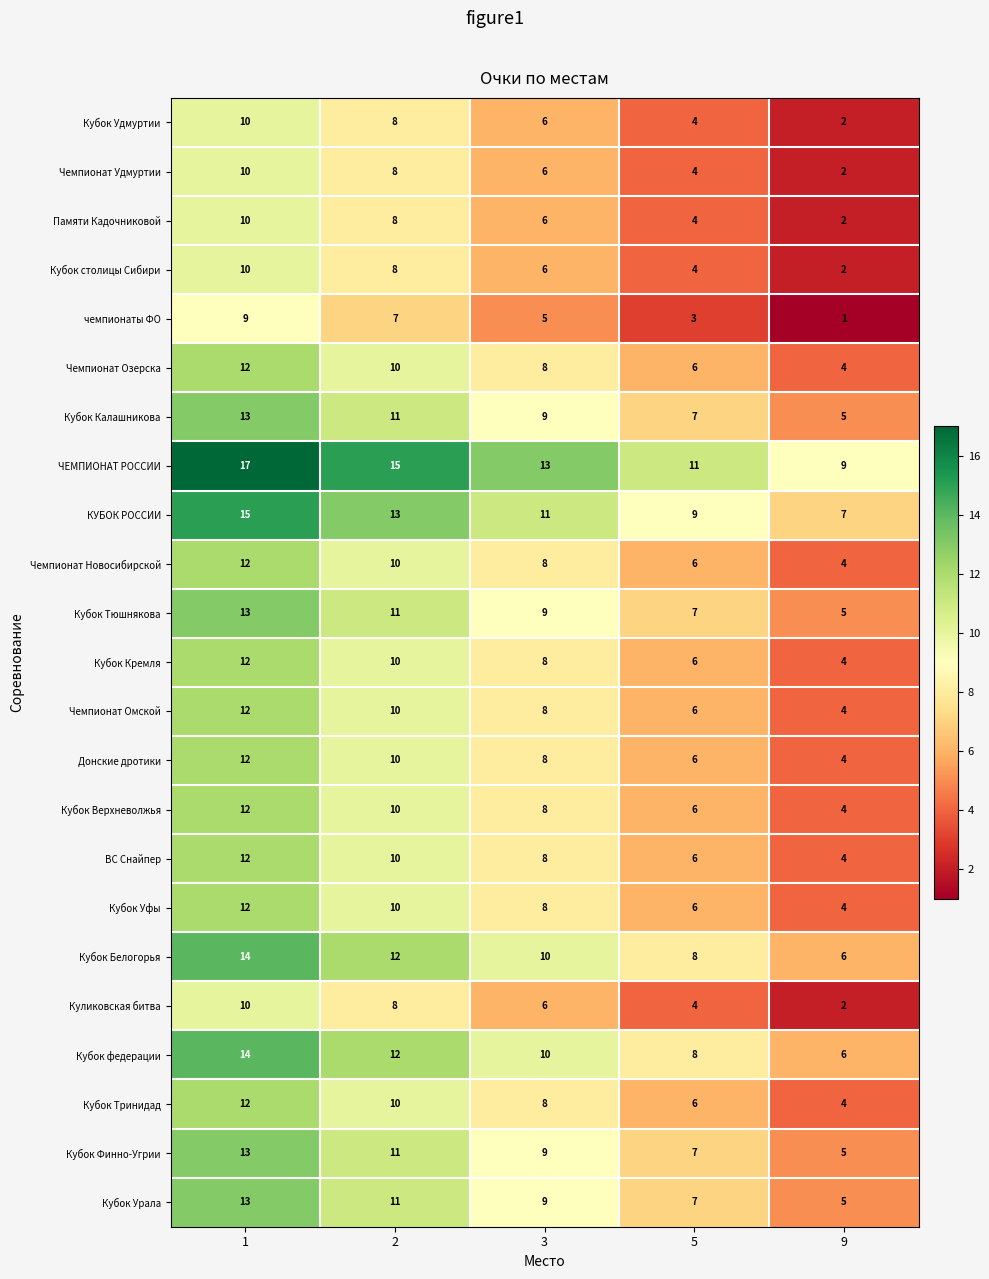

How many чемпионаты ФО values are between 3 and 7?

3